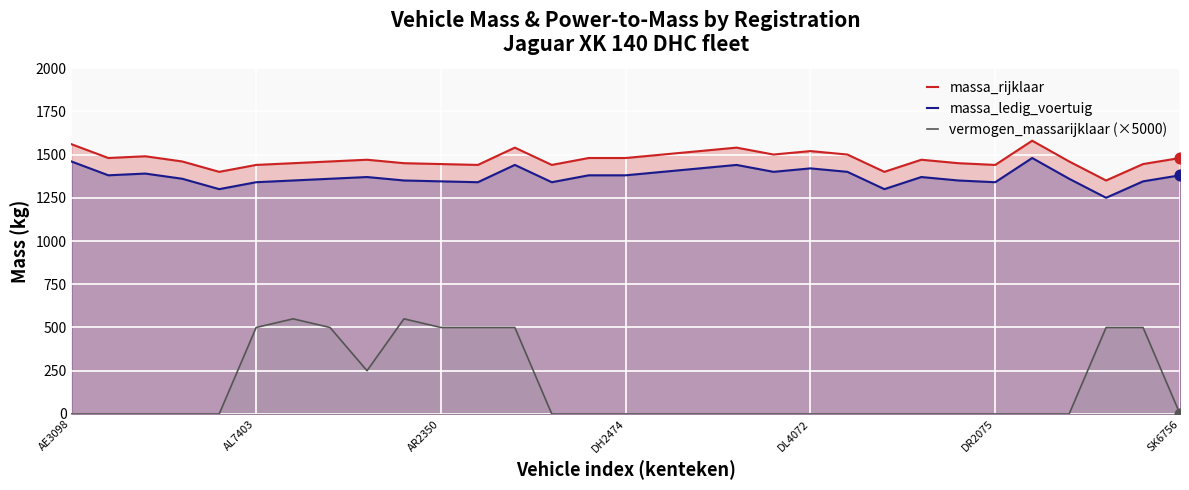

What are all the series names shown in the legend?

massa_rijklaar, massa_ledig_voertuig, vermogen_massarijklaar (×5000)